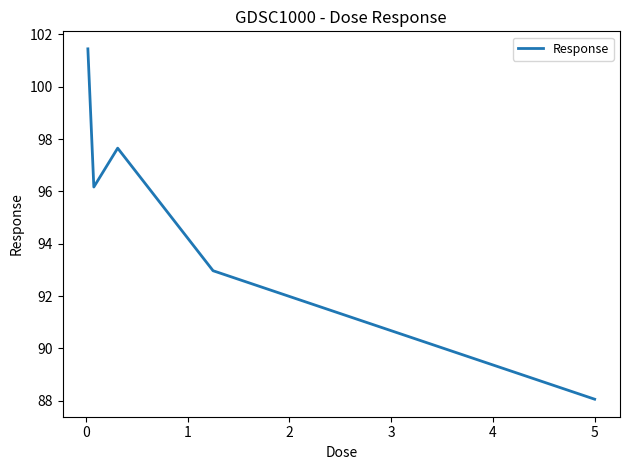

Does the chart have visible grid lines?

No